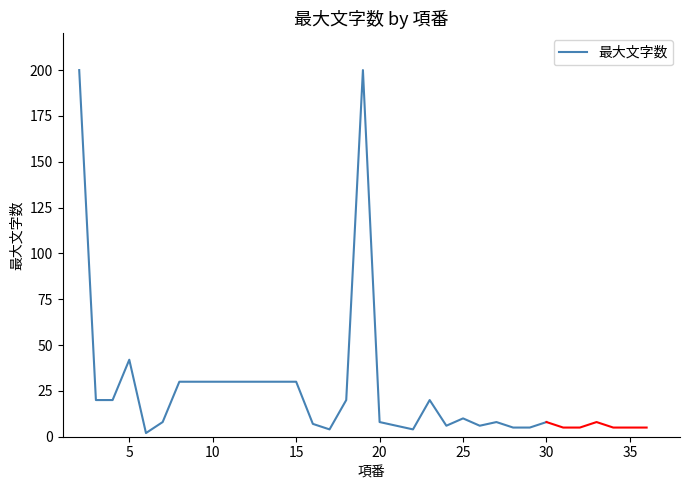

The 最大文字数 series shows 47 at 10. True or false?

False